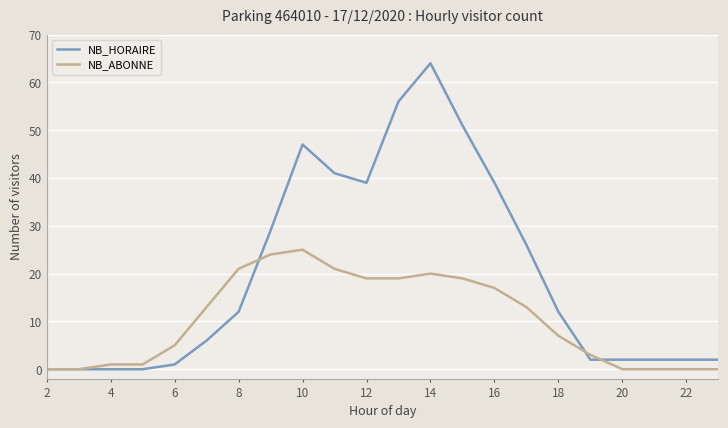

Which series has the largest range (max minus min)?

NB_HORAIRE